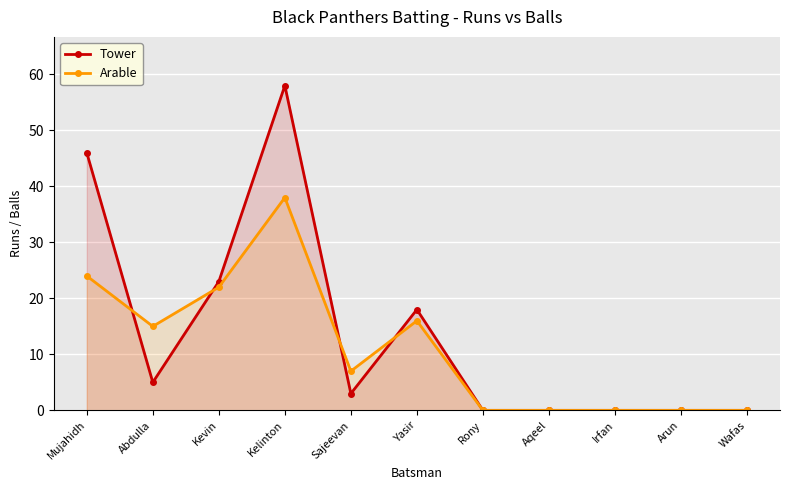

Count the number of data series in this chart.

2